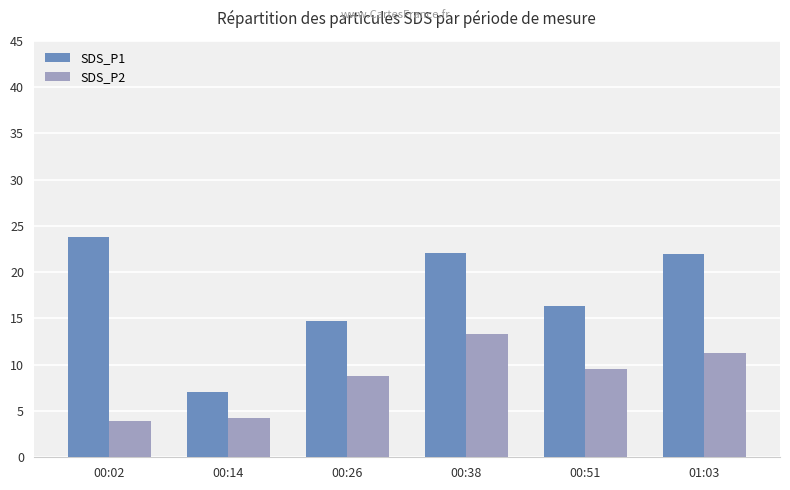

Where does the SDS_P1 series first go above 21?

00:02